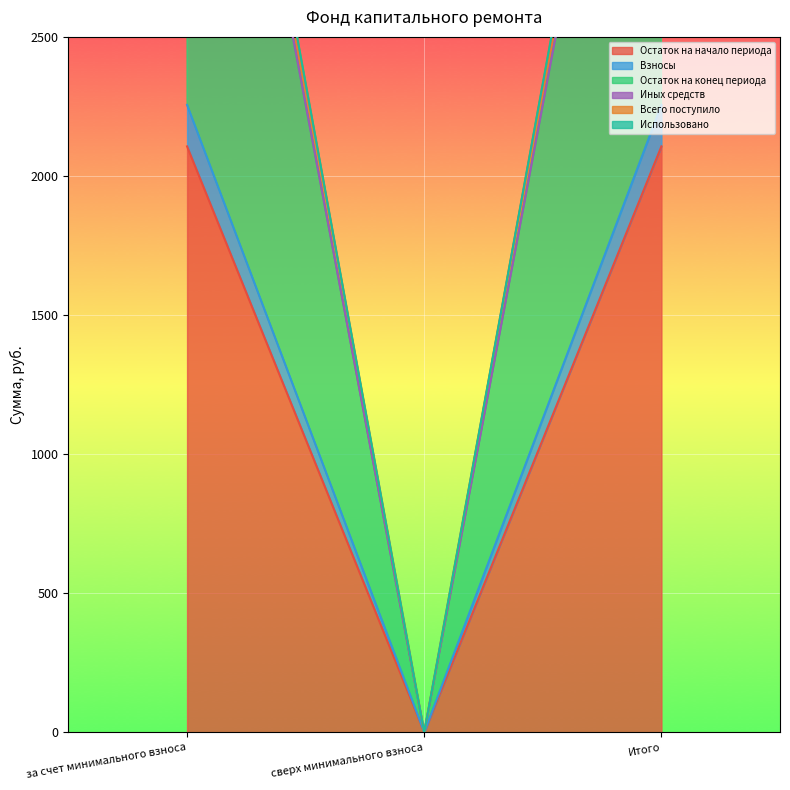

What is the difference between the Остаток на конец периода values at сверх минимального взноса and за счет минимального взноса?

4513.4